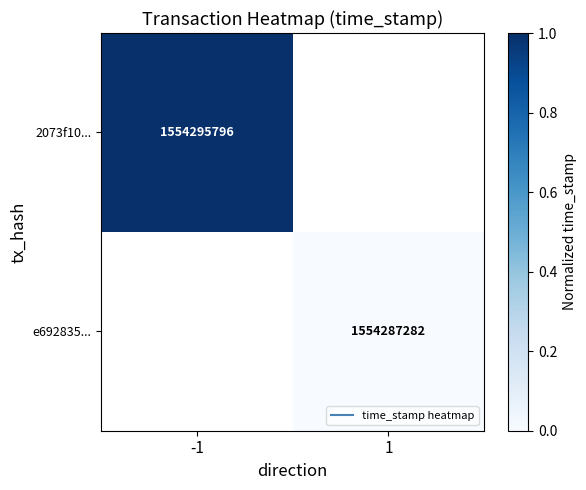

Is the value of 2073f10... at 1 greater than the value of e692835... at -1?

No